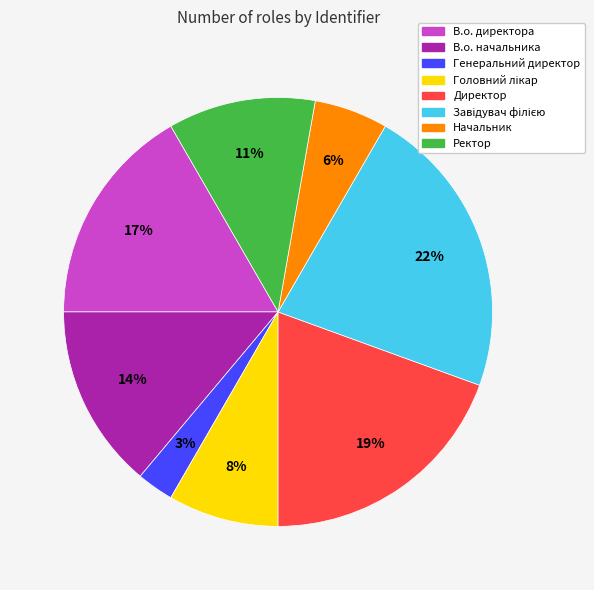

Combined, do Ректор and Генеральний директор account for over 50%?

No